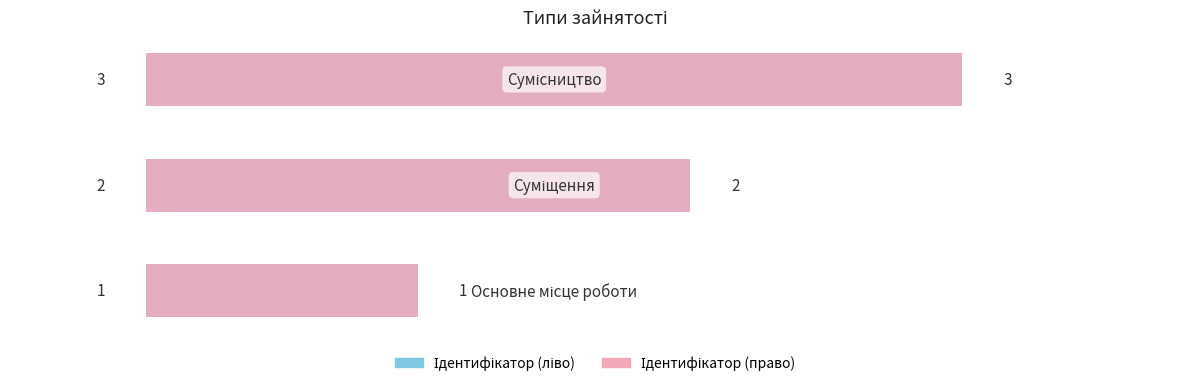

Is it true that Ідентифікатор (право) equals 3 at 1?

False